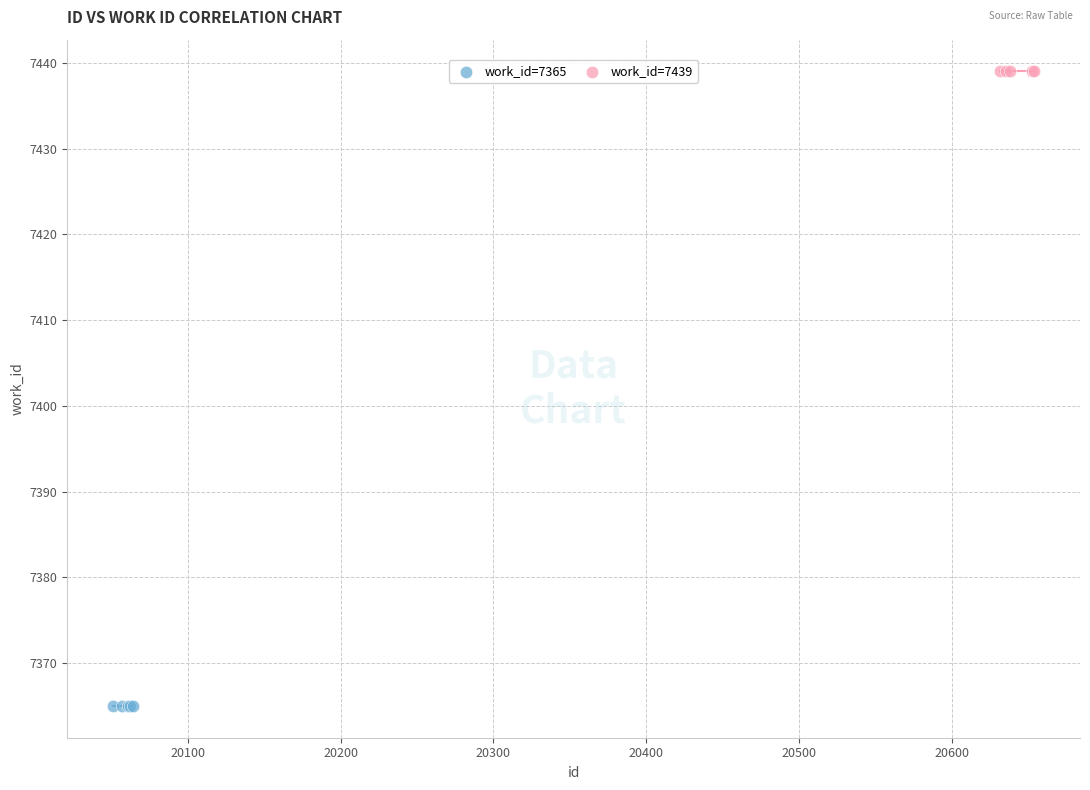

Which series contains the highest Y value?

work_id=7439